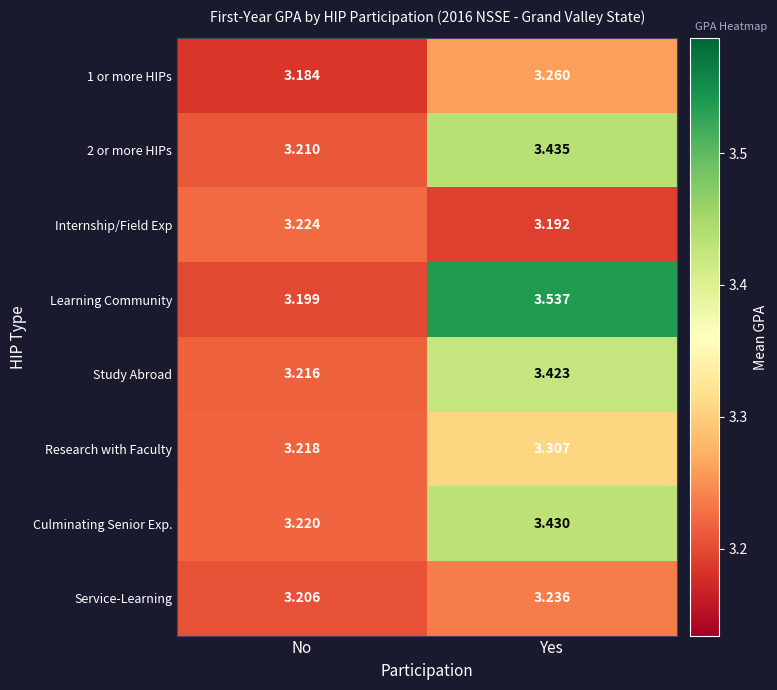

Which category has the highest value in the Internship/Field Exp series?

No